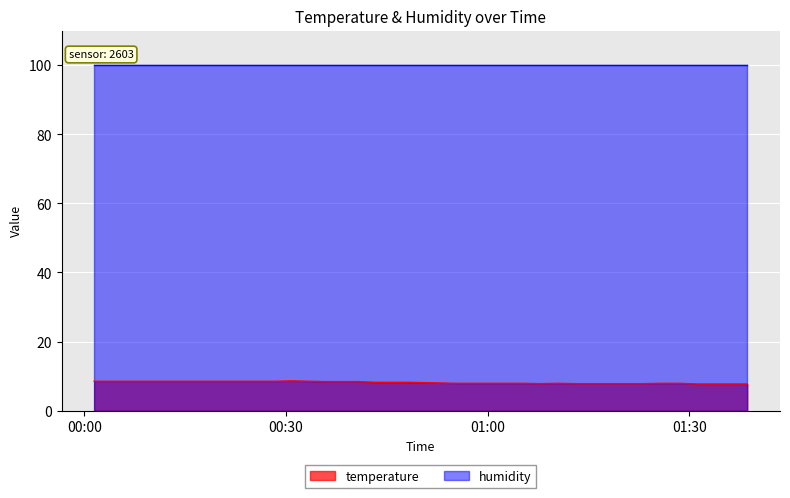

Rank the categories by value from lowest to highest.

2023-04-07T01:31:11, 2023-04-07T01:33:42, 2023-04-07T01:36:11, 2023-04-07T01:38:39, 2023-04-07T01:07:59, 2023-04-07T01:13:04, 2023-04-07T01:15:33, 2023-04-07T01:18:07, 2023-04-07T01:20:37, 2023-04-07T01:23:06, 2023-04-07T00:55:26, 2023-04-07T00:57:53, 2023-04-07T01:00:20, 2023-04-07T01:02:51, 2023-04-07T01:05:25, 2023-04-07T01:10:32, 2023-04-07T01:25:43, 2023-04-07T01:28:40, 2023-04-07T00:52:58, 2023-04-07T00:50:31, 2023-04-07T00:43:09, 2023-04-07T00:45:35, 2023-04-07T00:48:04, 2023-04-07T00:35:48, 2023-04-07T00:38:15, 2023-04-07T00:40:42, 2023-04-07T00:01:29, 2023-04-07T00:03:56, 2023-04-07T00:06:23, 2023-04-07T00:08:51, 2023-04-07T00:11:18, 2023-04-07T00:13:46, 2023-04-07T00:16:13, 2023-04-07T00:18:40, 2023-04-07T00:21:06, 2023-04-07T00:23:33, 2023-04-07T00:26:00, 2023-04-07T00:28:27, 2023-04-07T00:33:22, 2023-04-07T00:30:55